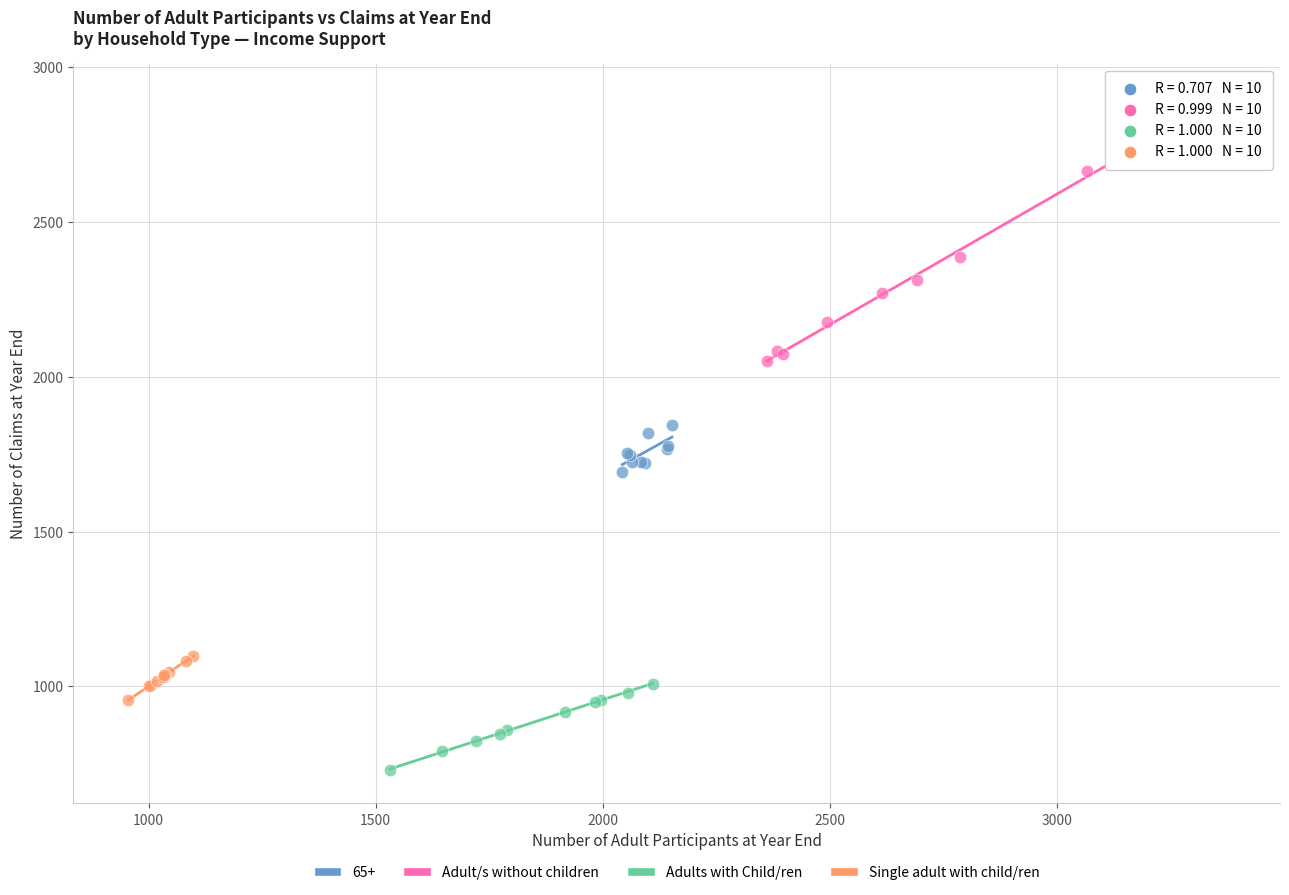

Which series contains the lowest Y value?

Adults with Child/ren